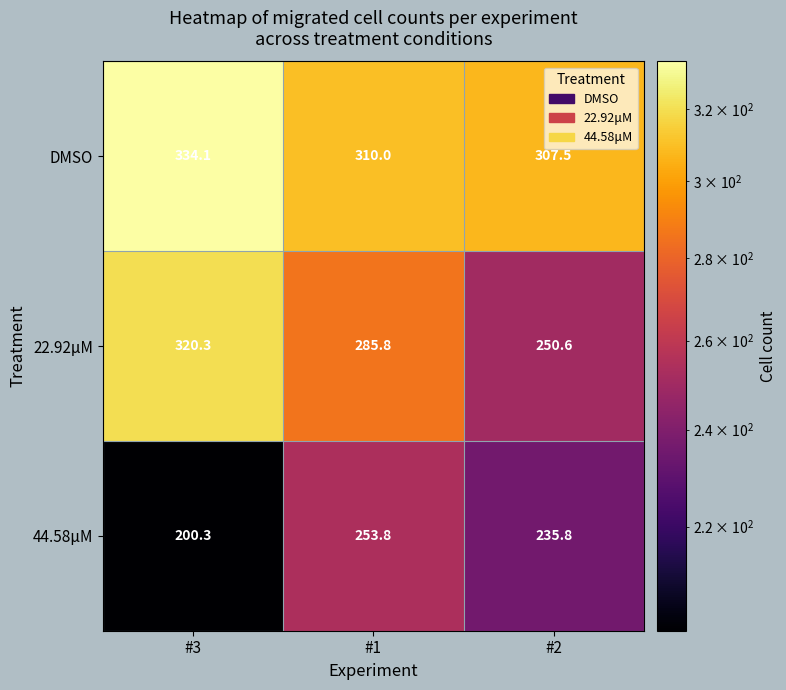

Rank the series by their average value, from highest to lowest.

DMSO, 22.92μM, 44.58μM